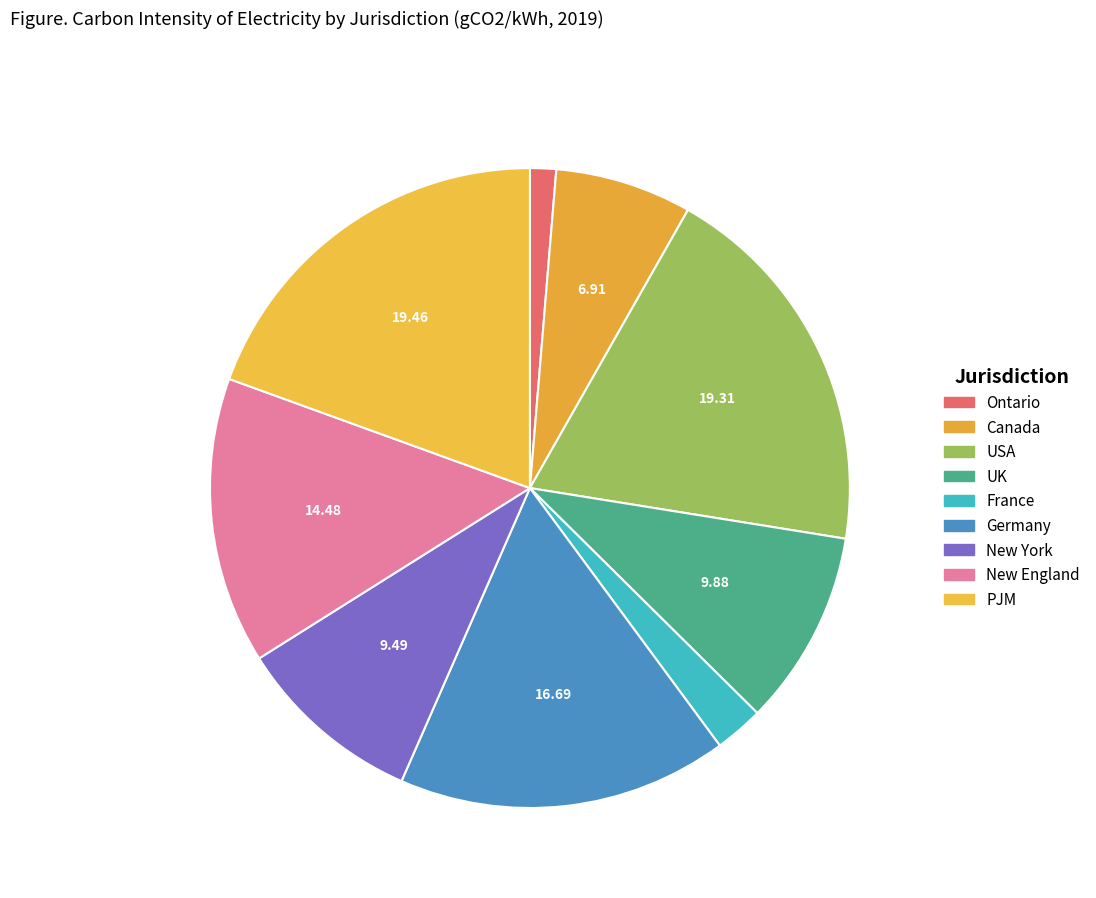

How many slices are in this pie chart?

9